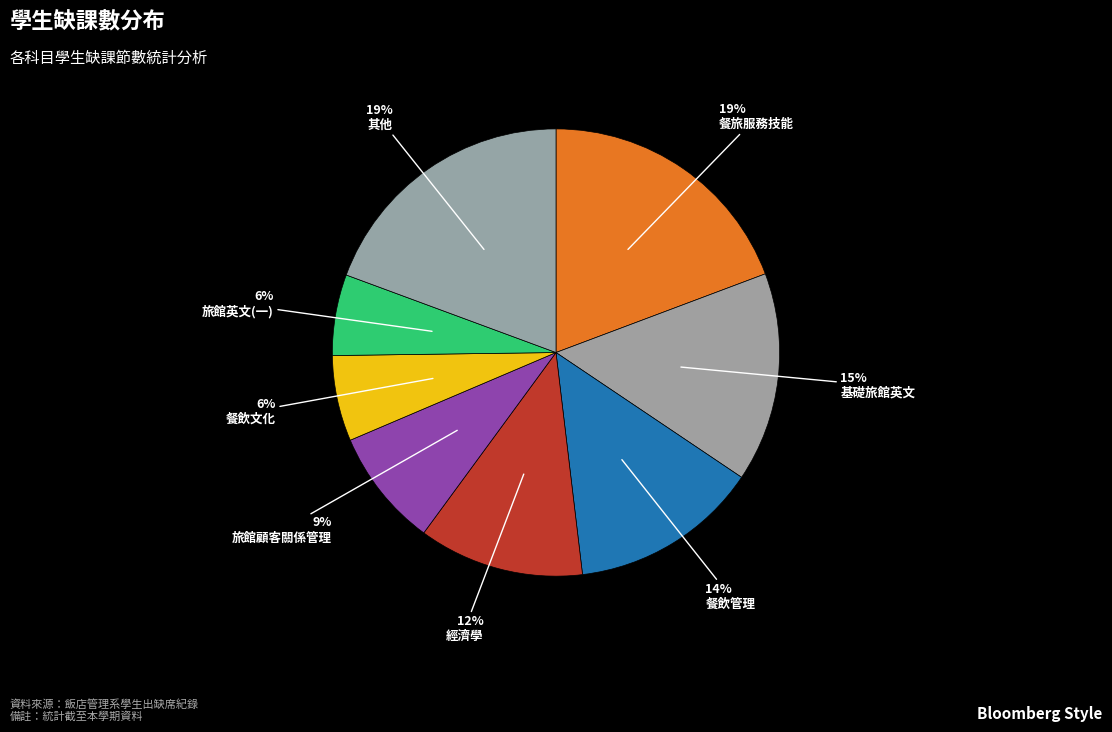

Count the number of slices in the pie.

8